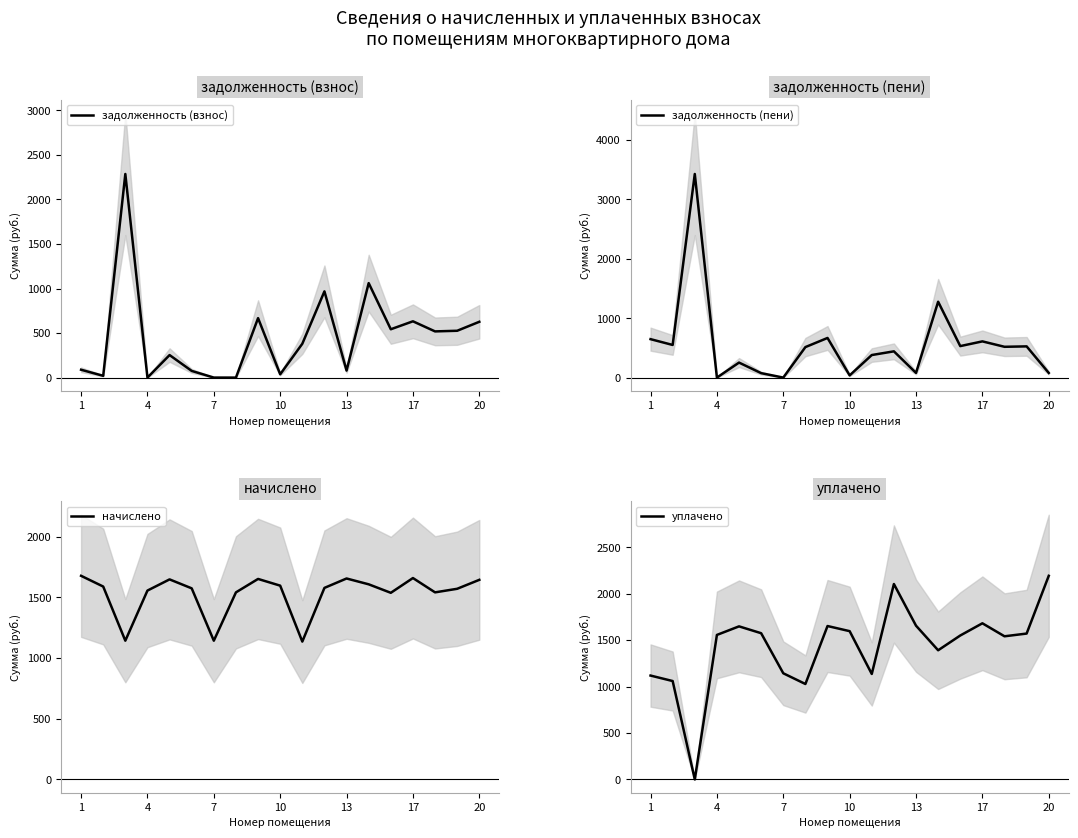

List the series in order of their peak value, highest first.

задолженность (пени), задолженность (взнос), уплачено, начислено